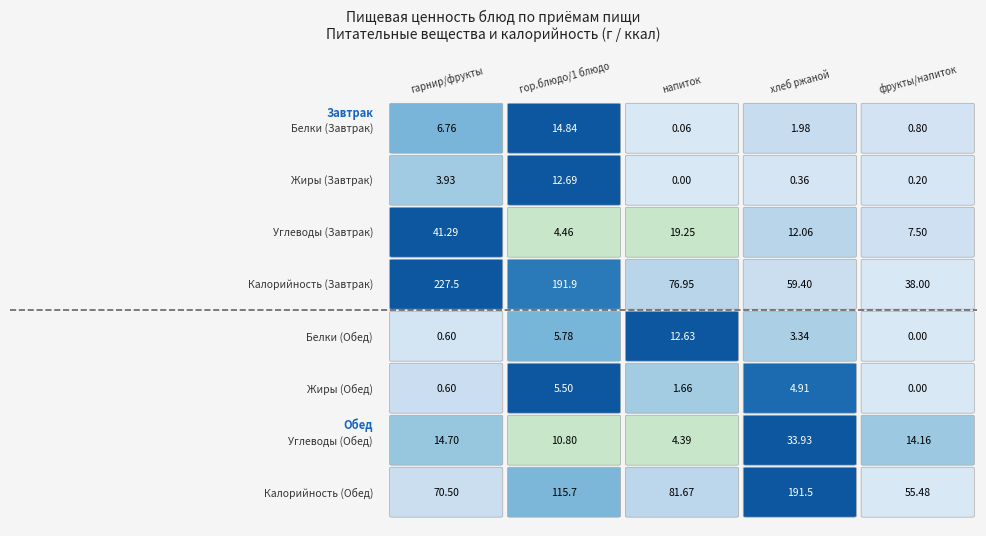

How many data points in Обед are above 81?

3